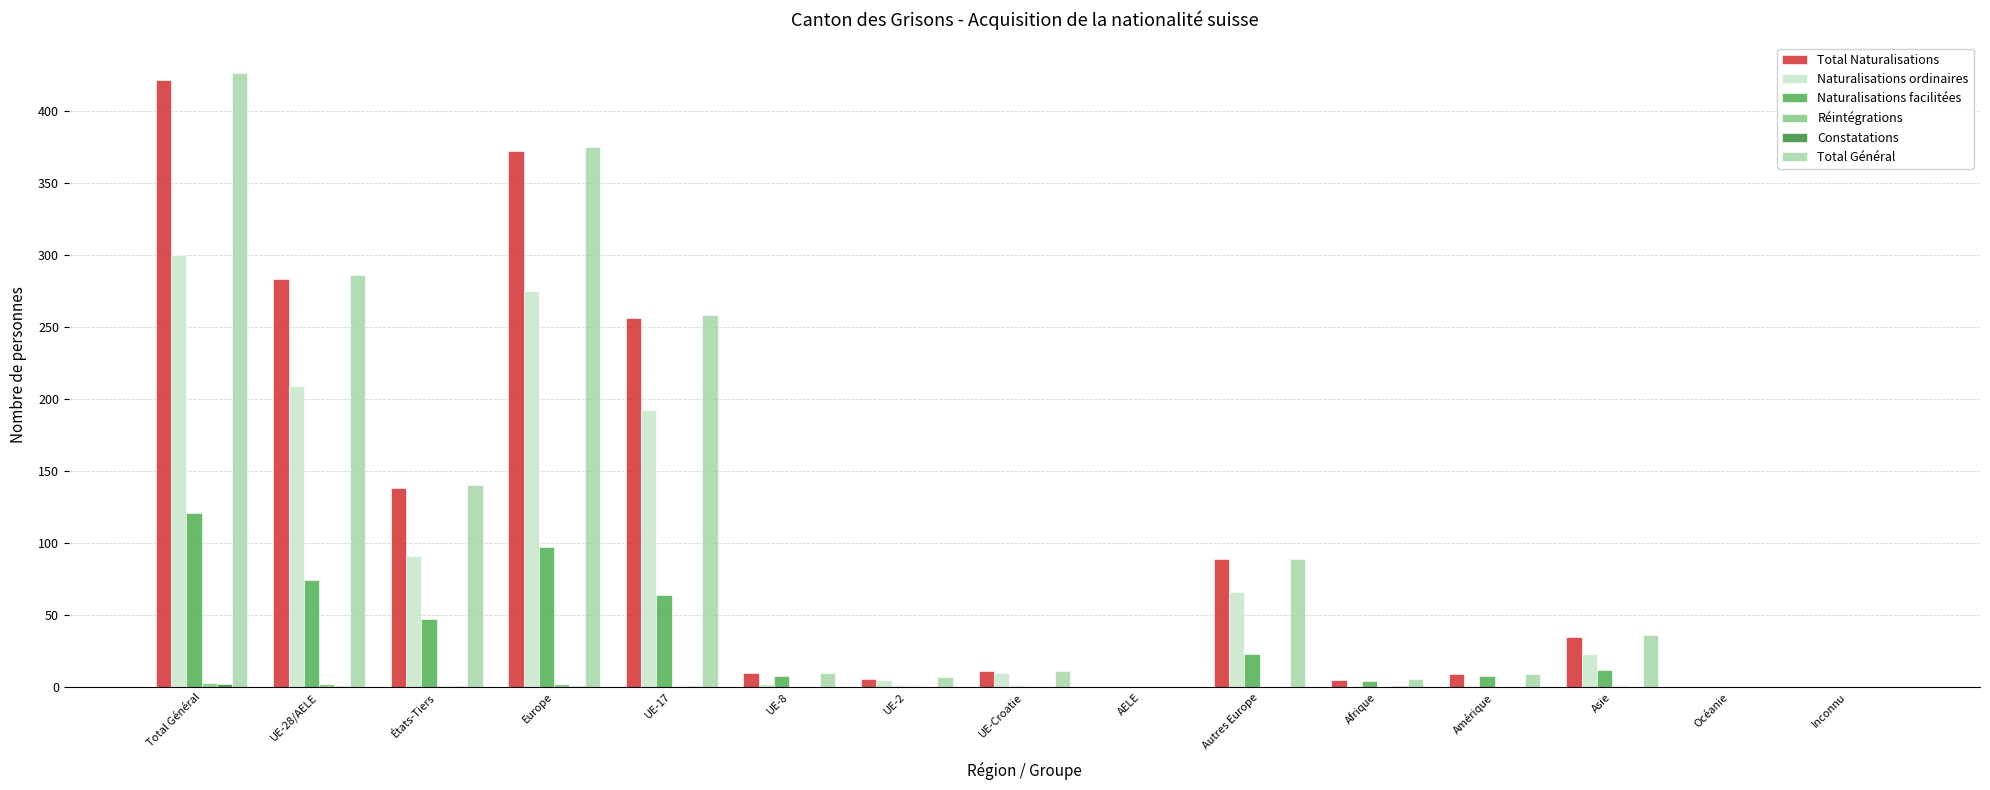

How many series are shown in this chart?

6